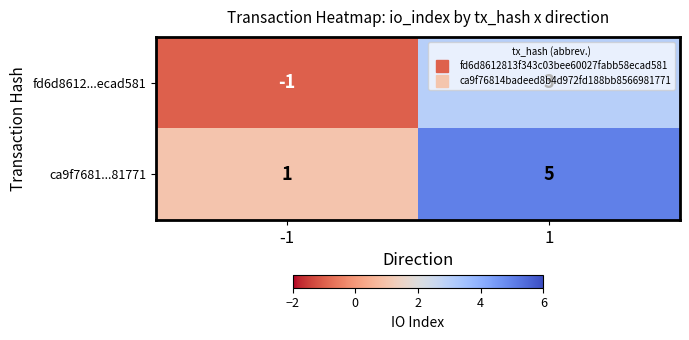

Which label corresponds to the smallest value in the chart?

-1